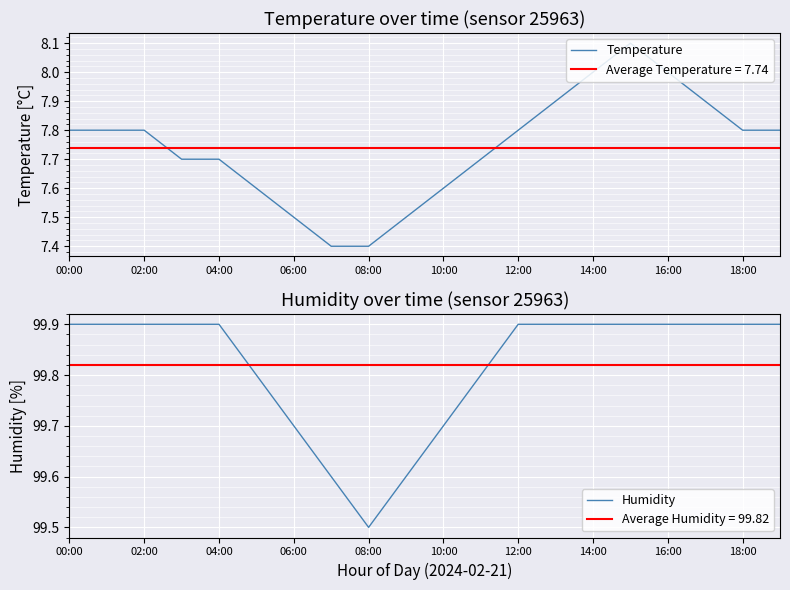

Count the Humidity values in the range 99 to 100.

20